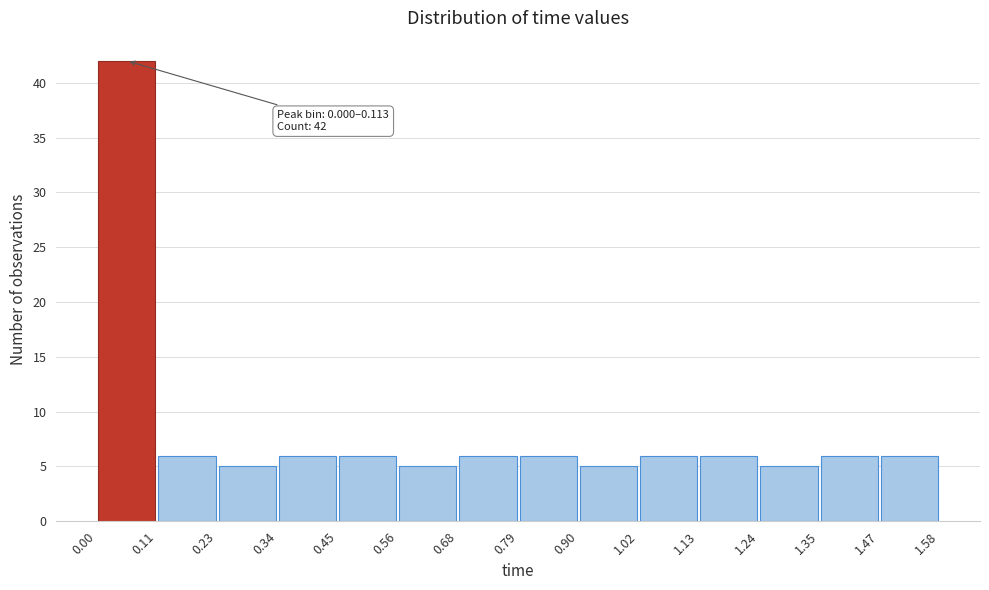

Over which range of the x-axis is the bar tallest?

0.00 to 0.11